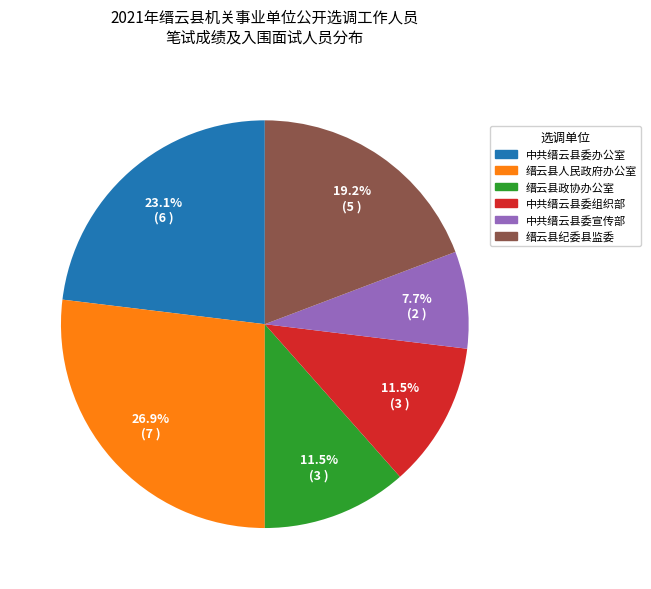

Count the number of slices in the pie.

6